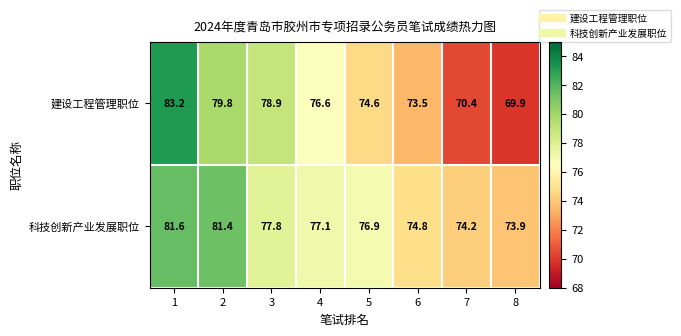

What is the maximum value shown in the chart?

83.2